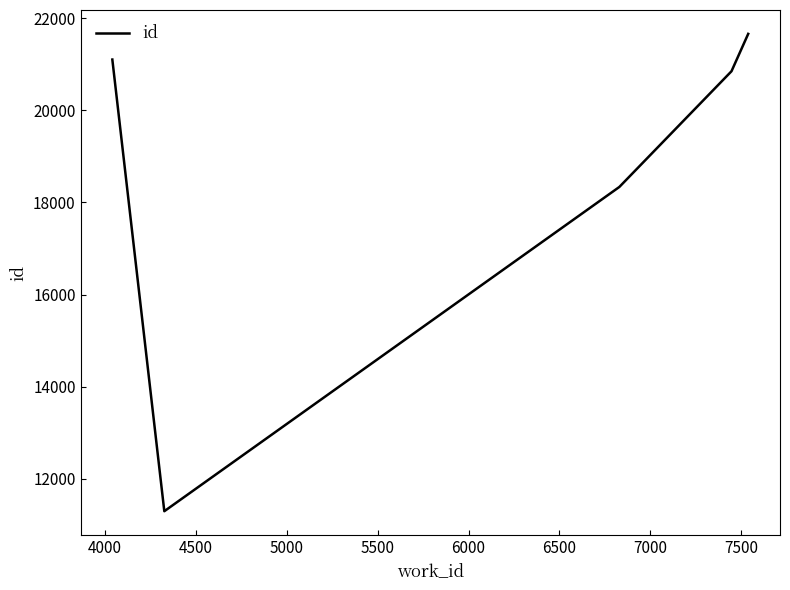

What is the sum of all values?

93235